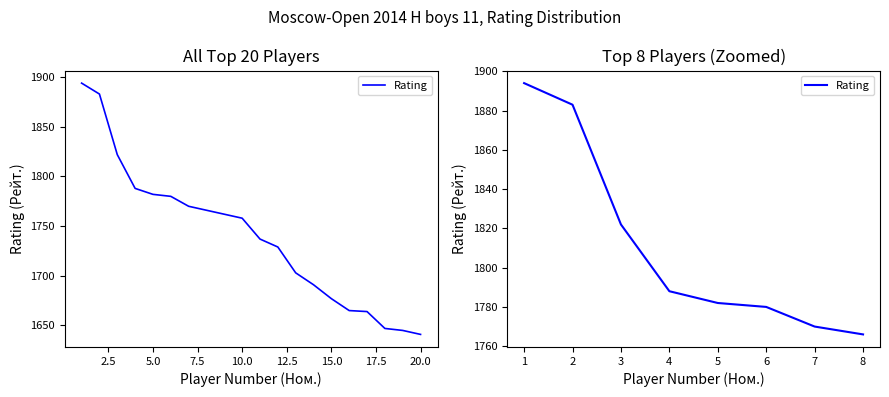

What is the maximum value shown in the chart?

1894